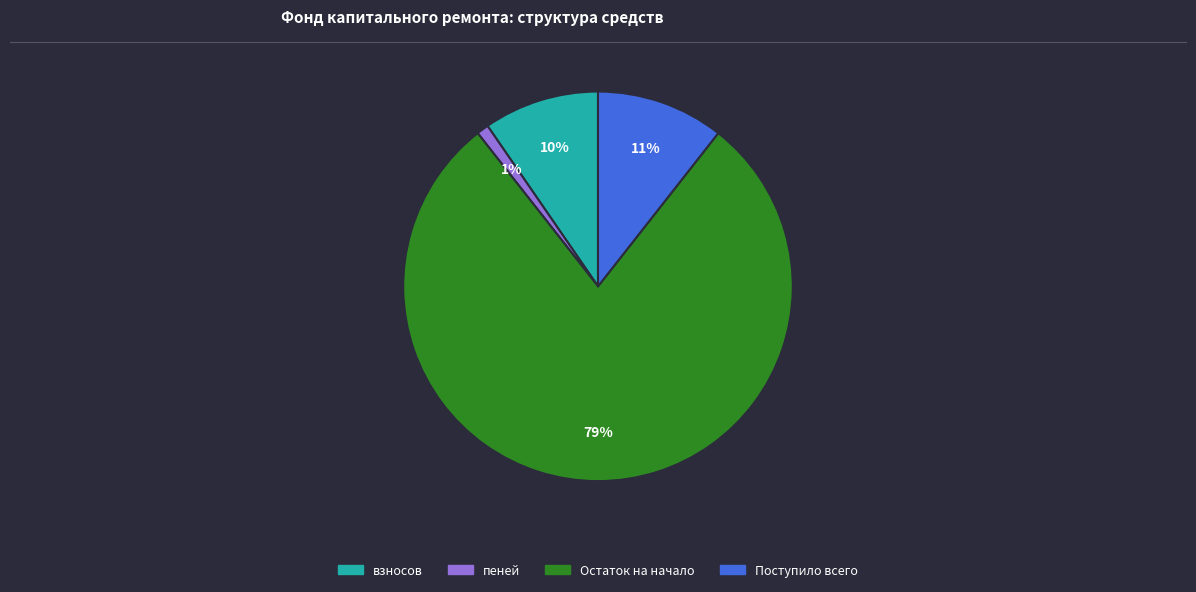

How many slices are in this pie chart?

4